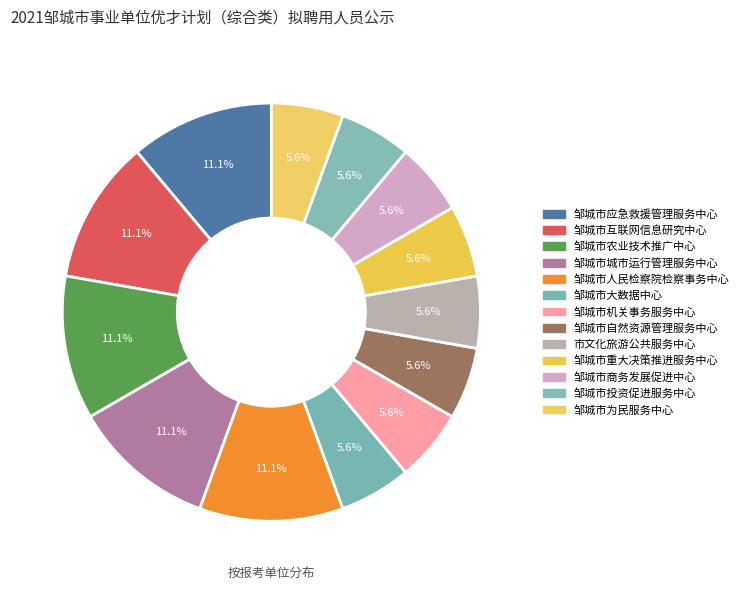

Which category has the biggest portion of the pie?

邹城市应急救援管理服务中心